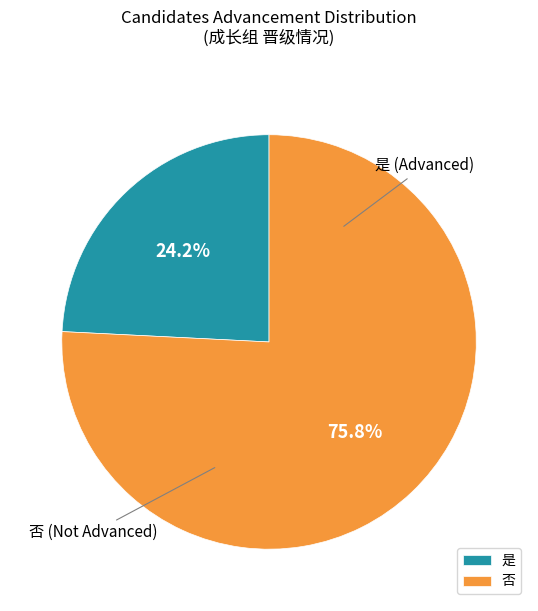

Approximately how many times larger is the value at 是 compared to 否?

0.3